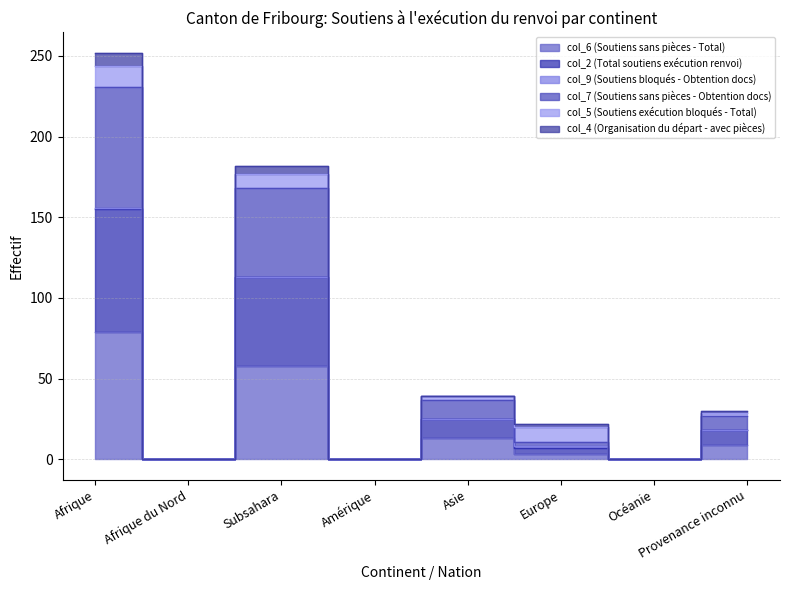

How many positive values does the col_2 (Total soutiens exécution renvoi) series have?

5